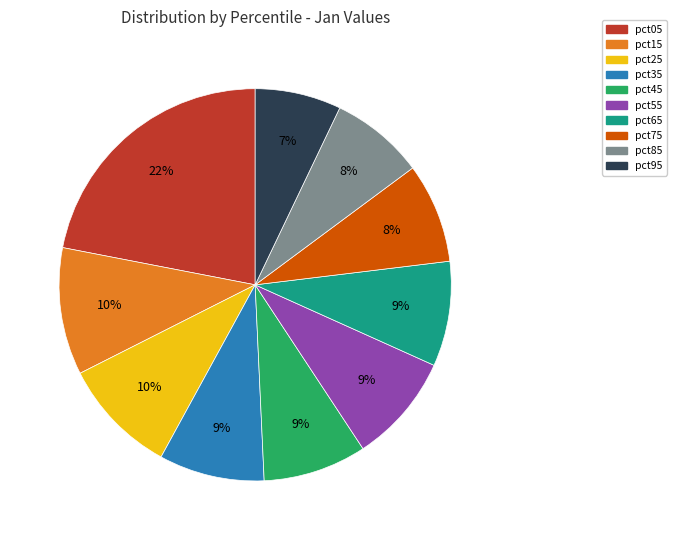

To the nearest percent, what portion does pct85 represent?

8%